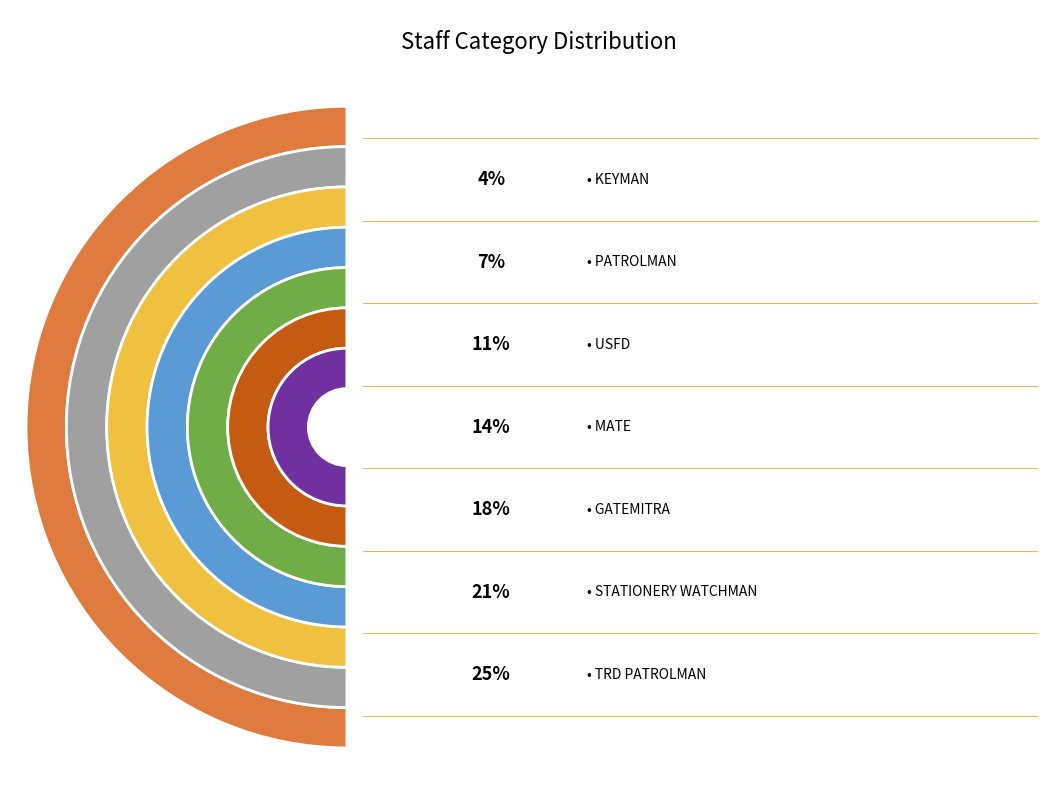

Which category has the smallest portion of the pie?

KEYMAN